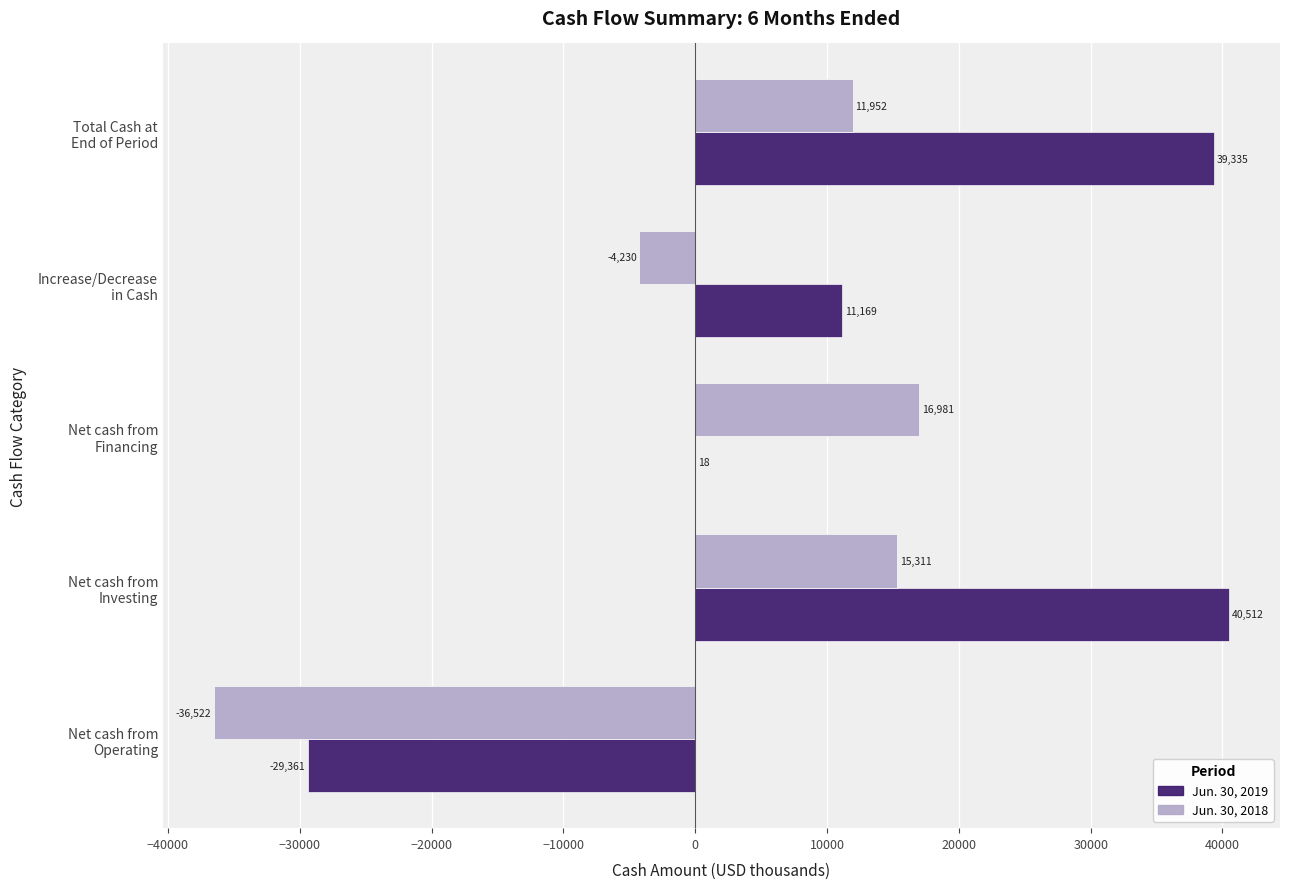

At which category is the sum across all series the highest?

Net cash from
Investing